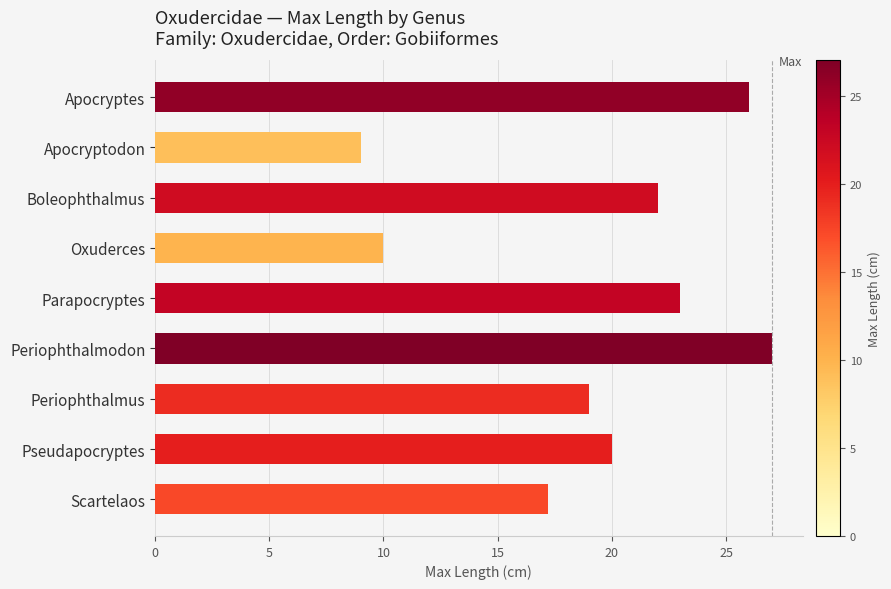

Between Boleophthalmus and Oxuderces, which is larger?

Boleophthalmus